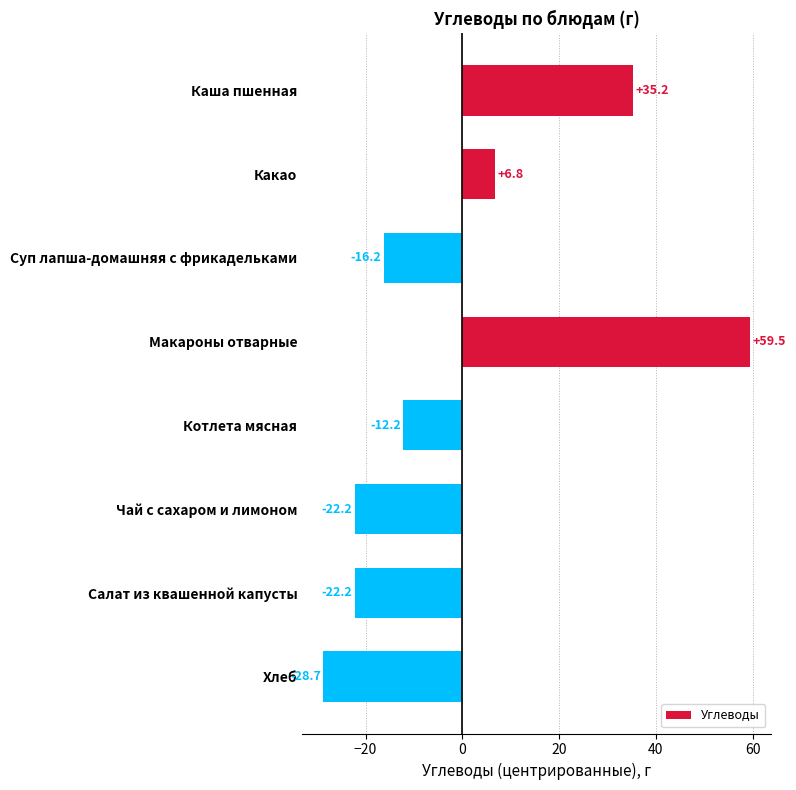

What is the value of the 6th bar from the top?

-22.2